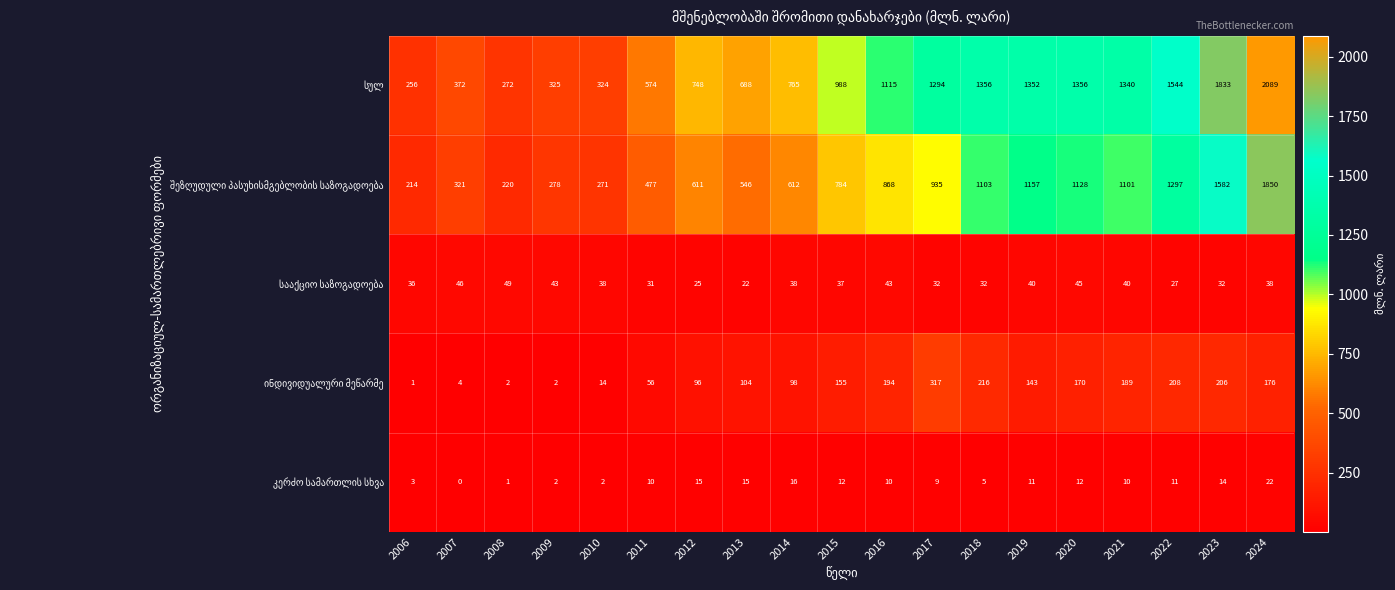

What is the spread (max minus min) of values at 2014?

749